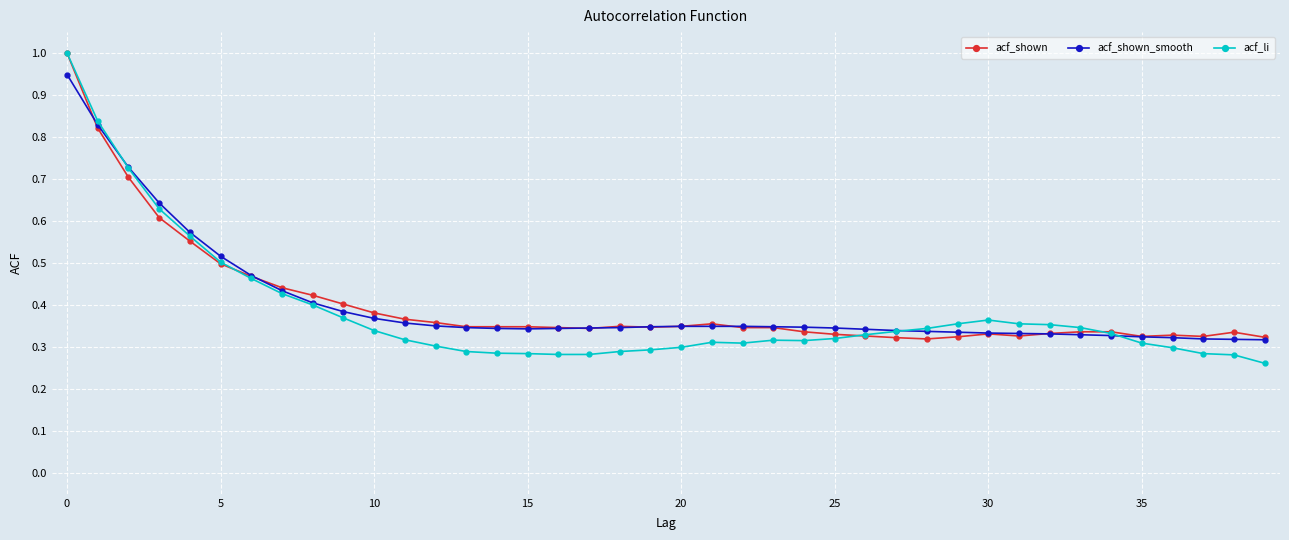

Count the number of data series in this chart.

3